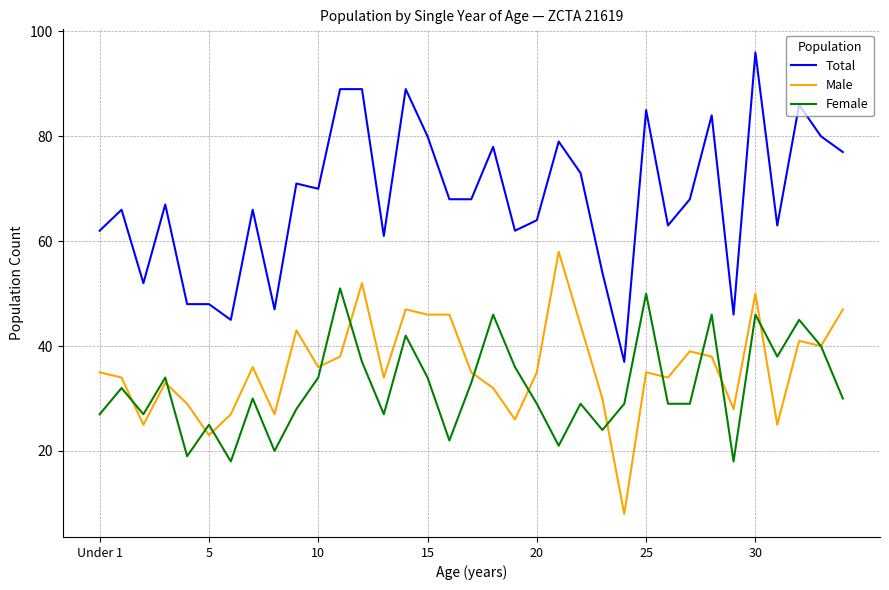

Which series has the largest total across all categories?

Total